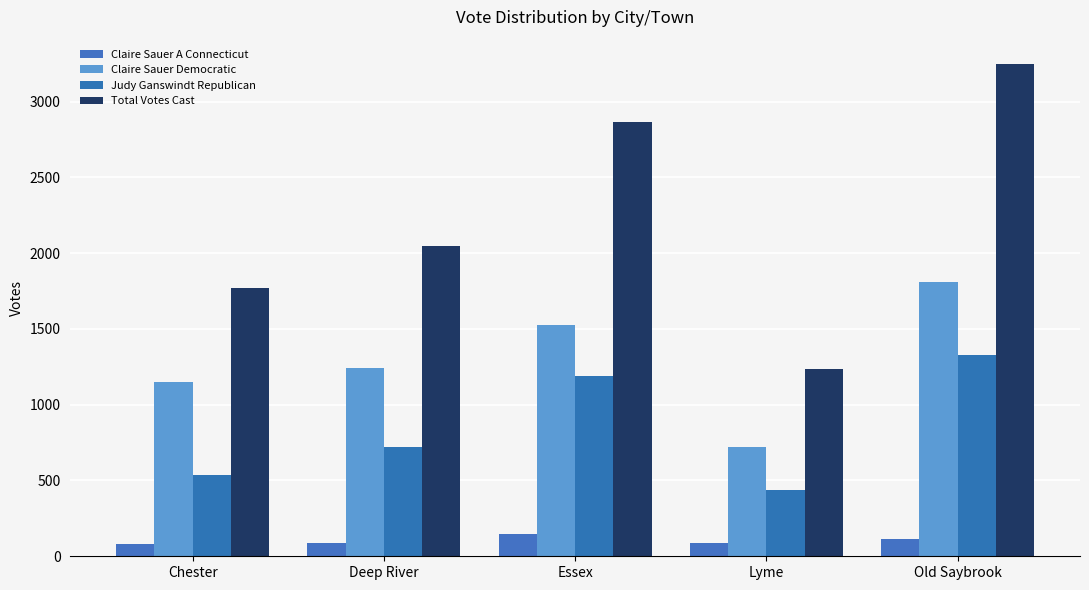

The value of Claire Sauer A Connecticut at Lyme is 85. True or false?

True